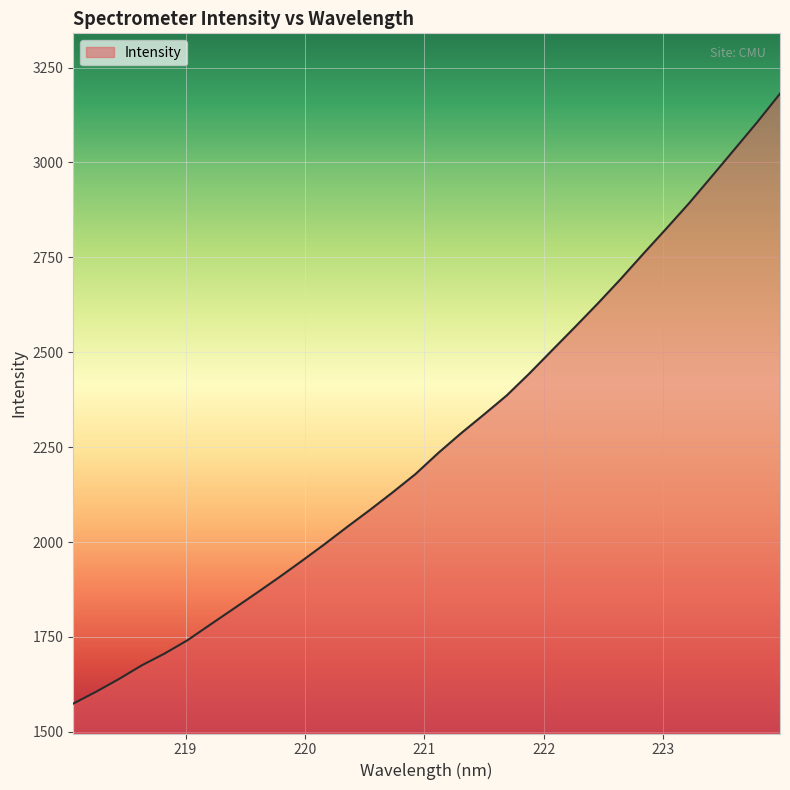

Does the chart display data point markers on the line(s)?

No